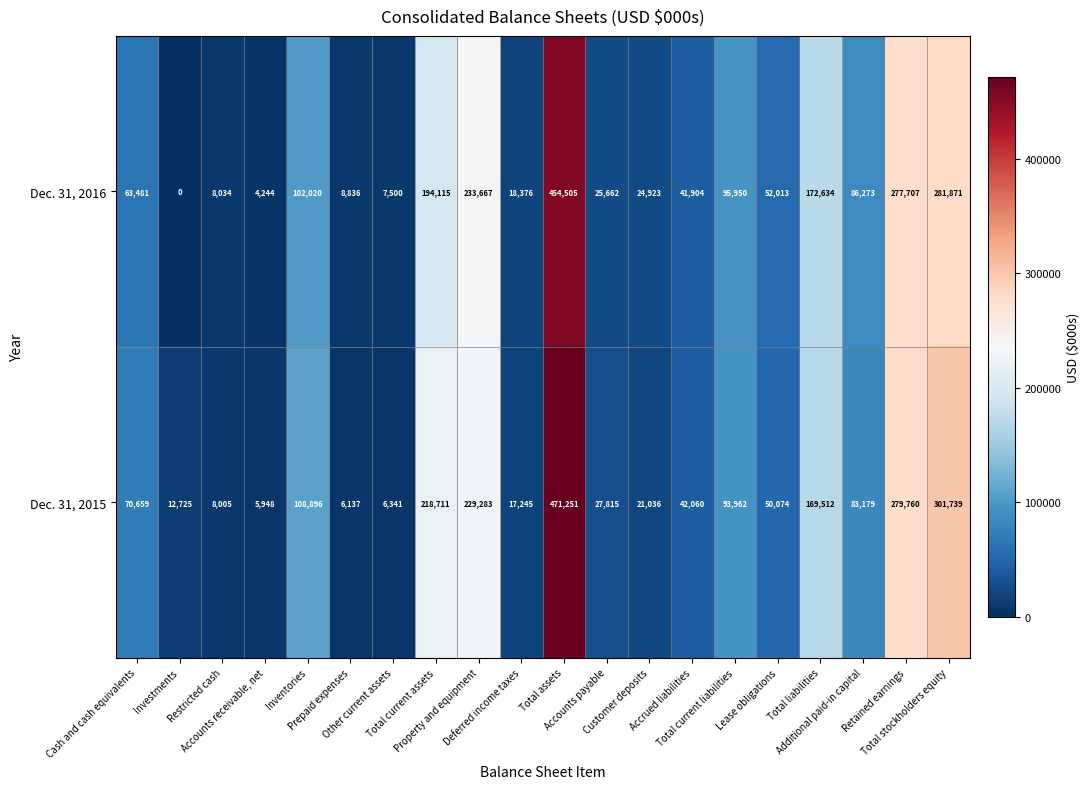

What is the total value across all series at Property and equipment?

462950